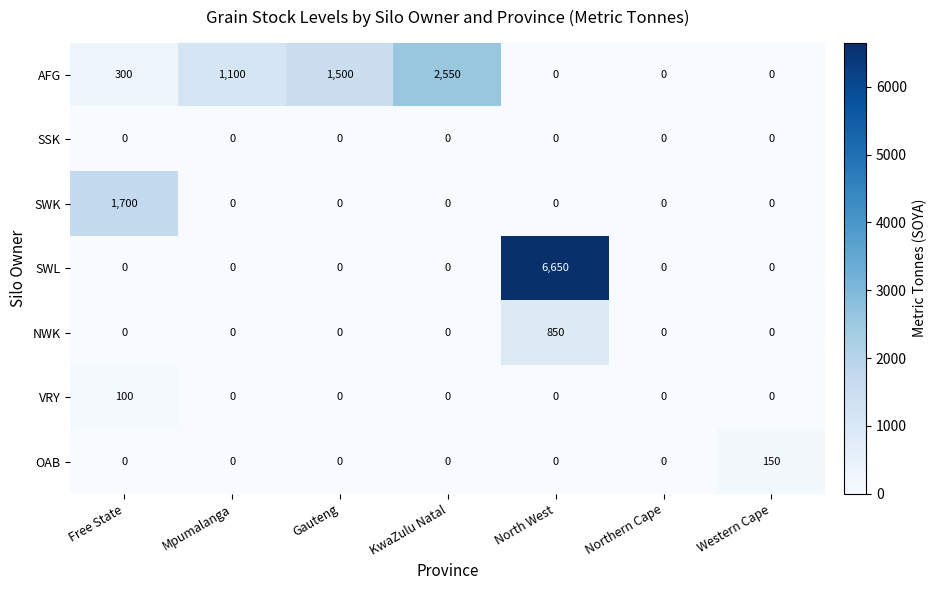

What is the sum of all NWK values?

850